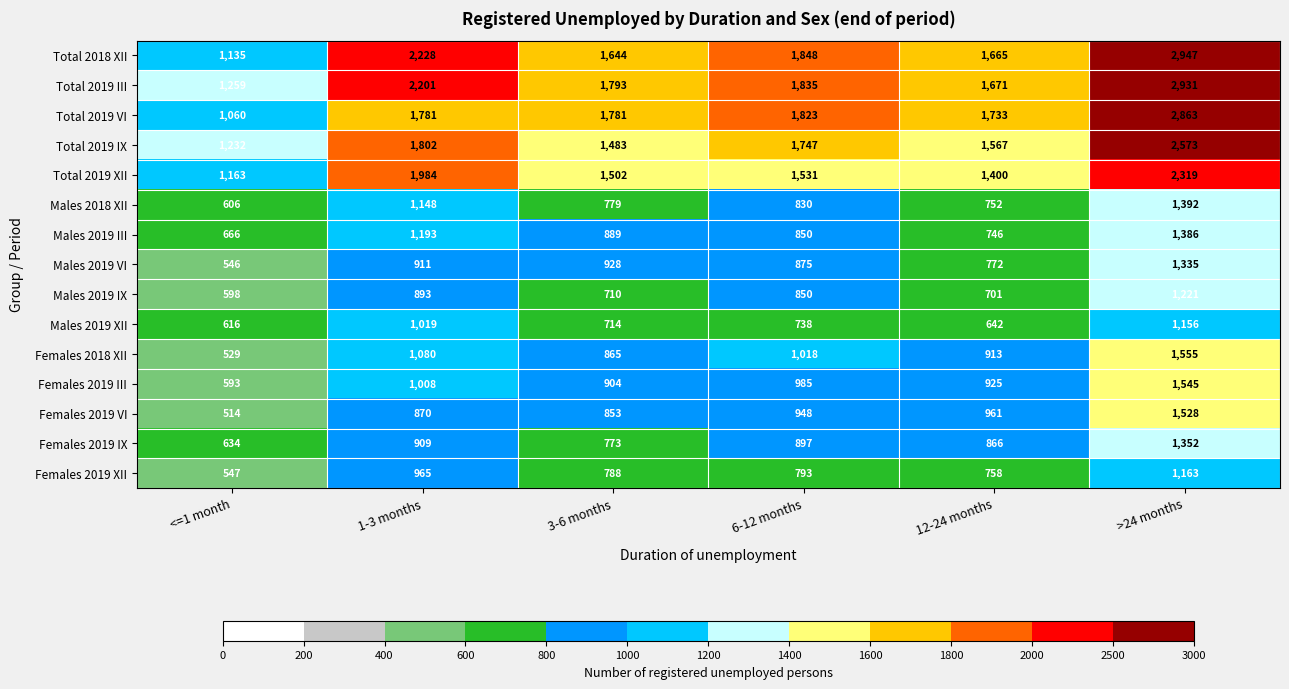

At how many categories does at least one series exceed 1106?

6